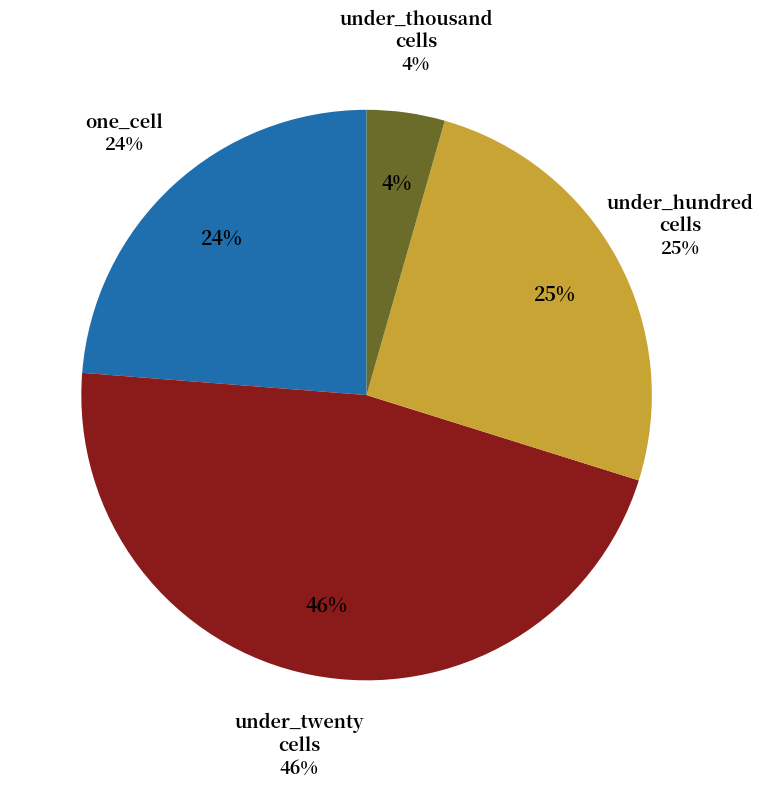

How many segments does this pie chart have?

4